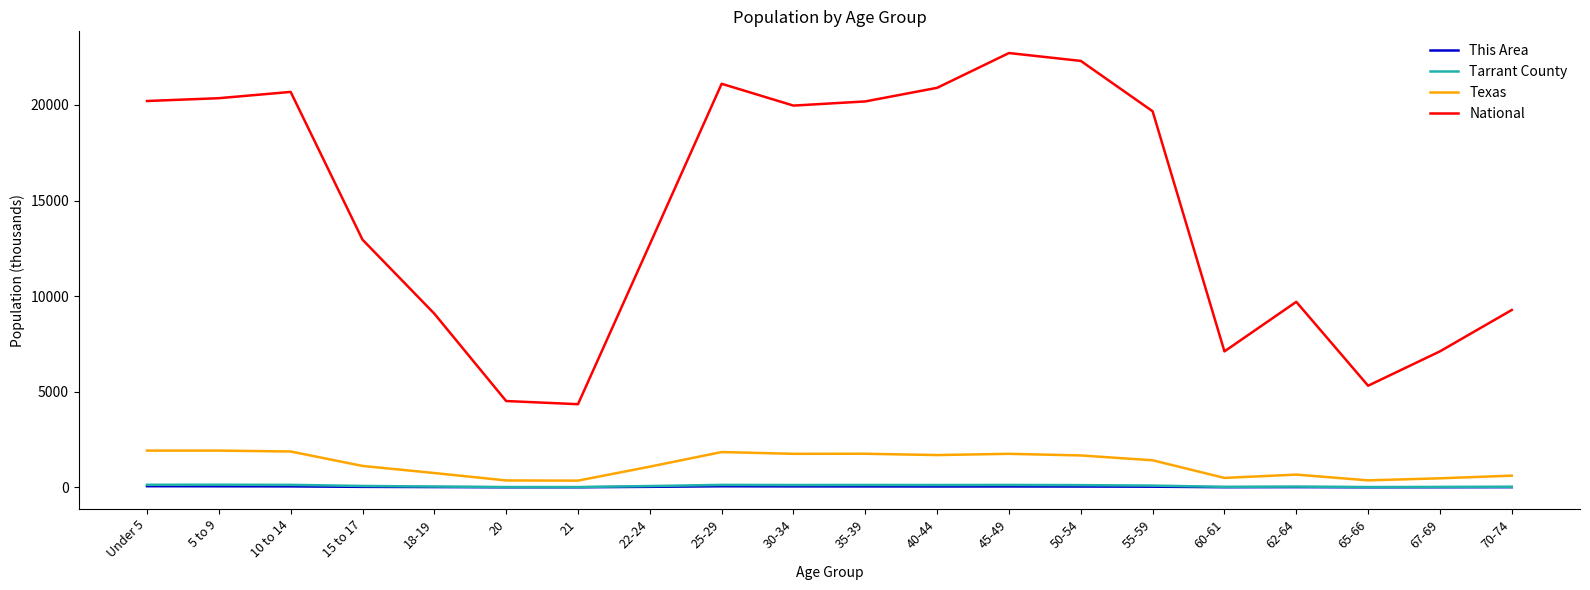

Which series has the widest spread of values?

National